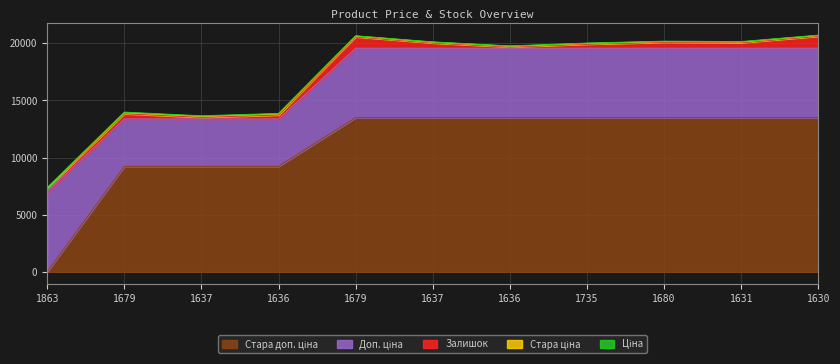

True or false: Стара доп. ціна and Стара ціна cross at least once.

False